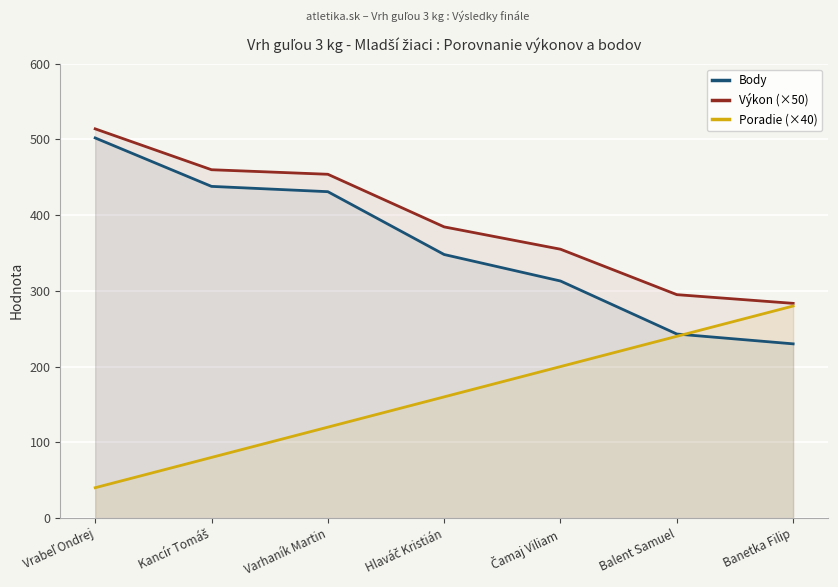

True or false: Poradie (×40) and Výkon (×50) intersect in this chart.

False